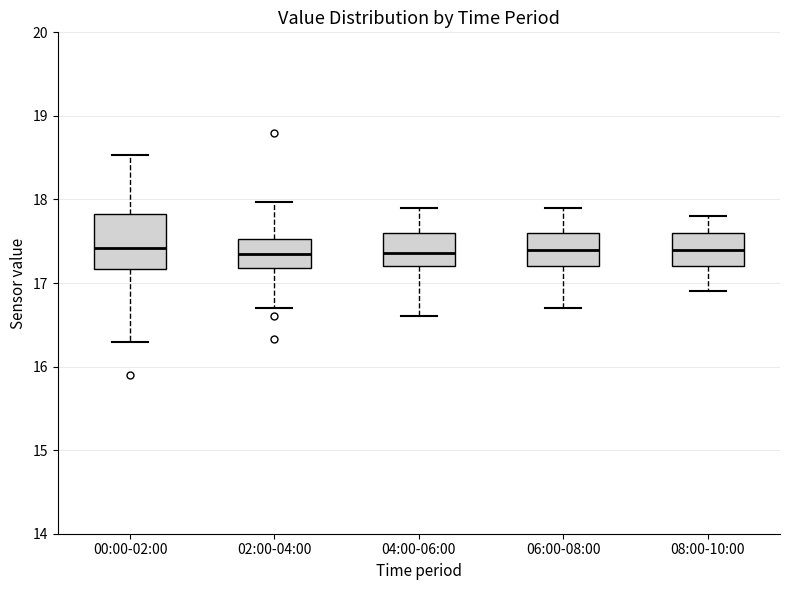

Reading left to right, transcribe this box plot: for each box, give where its median line is, the range the box spans, and where its two whiskers end, as read against the y-axis. The values are not printed on the chart, so give them approximately, as read against the axis.

00:00-02:00: median 17.4, box 17.2 to 17.8, whiskers 16.3 to 18.5
02:00-04:00: median 17.4, box 17.2 to 17.5, whiskers 16.7 to 18.0
04:00-06:00: median 17.4, box 17.2 to 17.6, whiskers 16.6 to 17.9
06:00-08:00: median 17.4, box 17.2 to 17.6, whiskers 16.7 to 17.9
08:00-10:00: median 17.4, box 17.2 to 17.6, whiskers 16.9 to 17.8